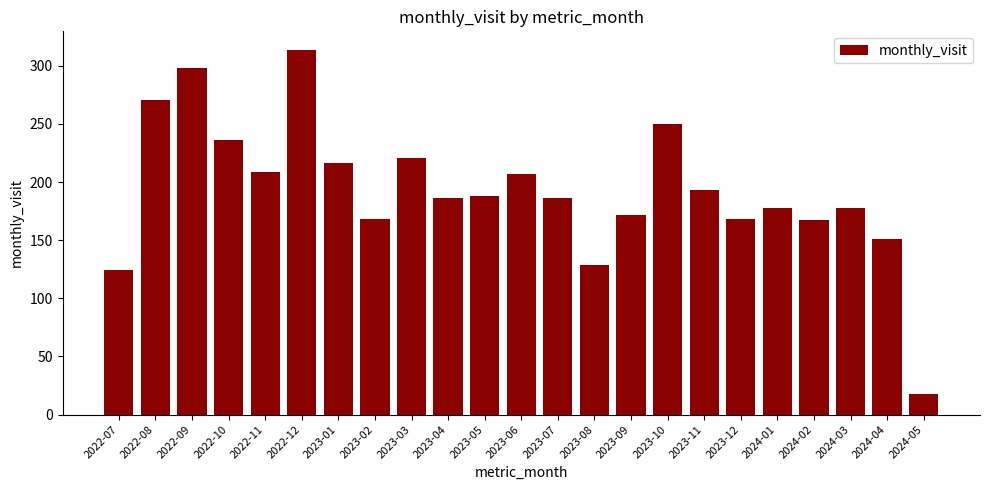

Which has a higher value, 2023-01 or 2022-09?

2022-09